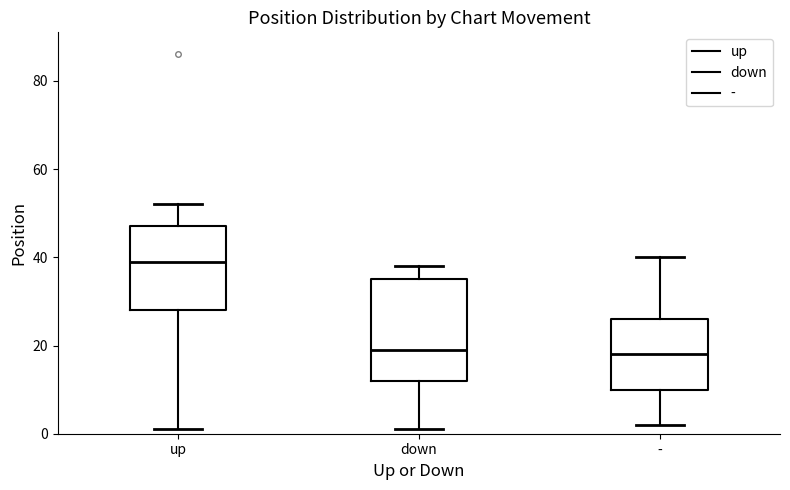

Reading left to right, transcribe this box plot: for each box, give where its median line is, the range the box spans, and where its two whiskers end, as read against the y-axis. The values are not printed on the chart, so give them approximately, as read against the axis.

up: median 40, box 28 to 48, whiskers 2 to 52
down: median 20, box 12 to 36, whiskers 2 to 38
-: median 18, box 10 to 26, whiskers 2 to 40